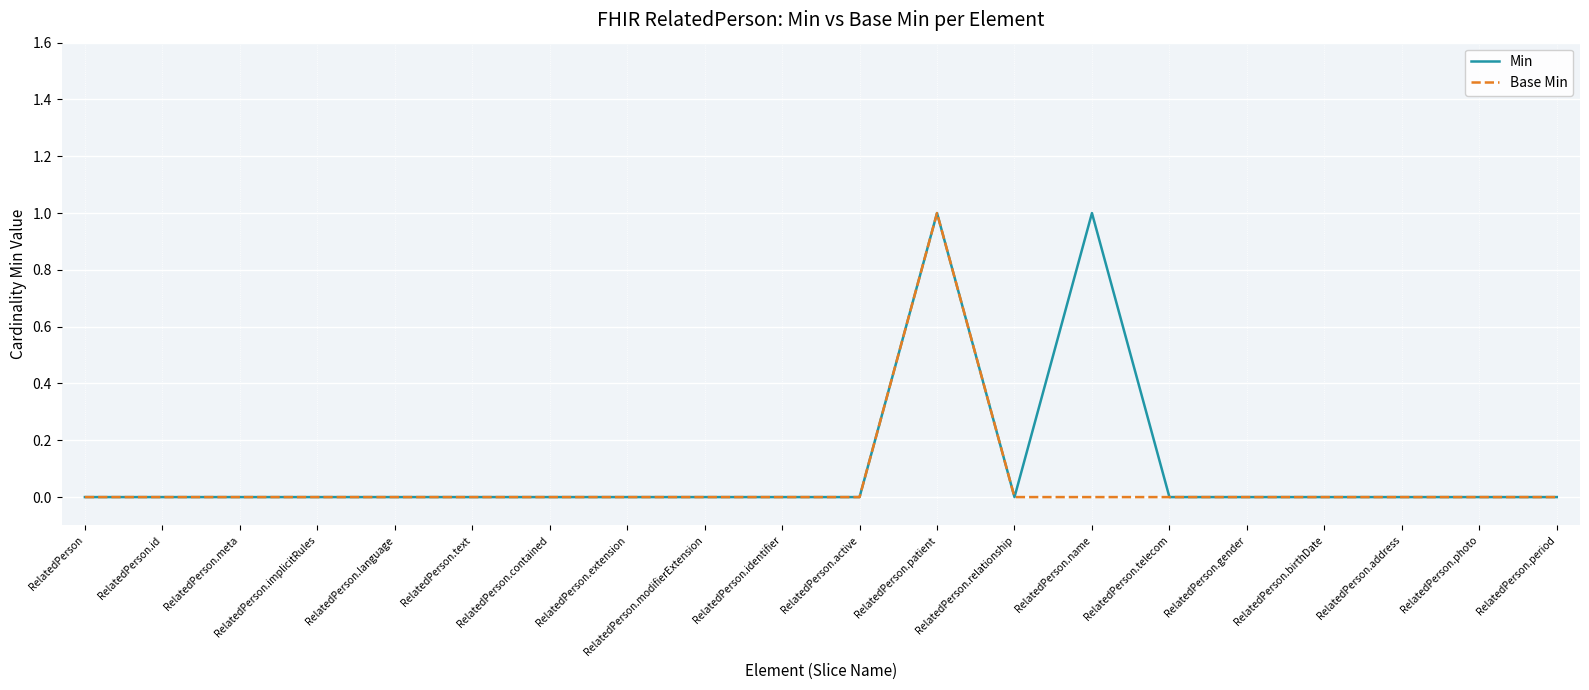

At which category is the sum across all series the highest?

RelatedPerson.patient